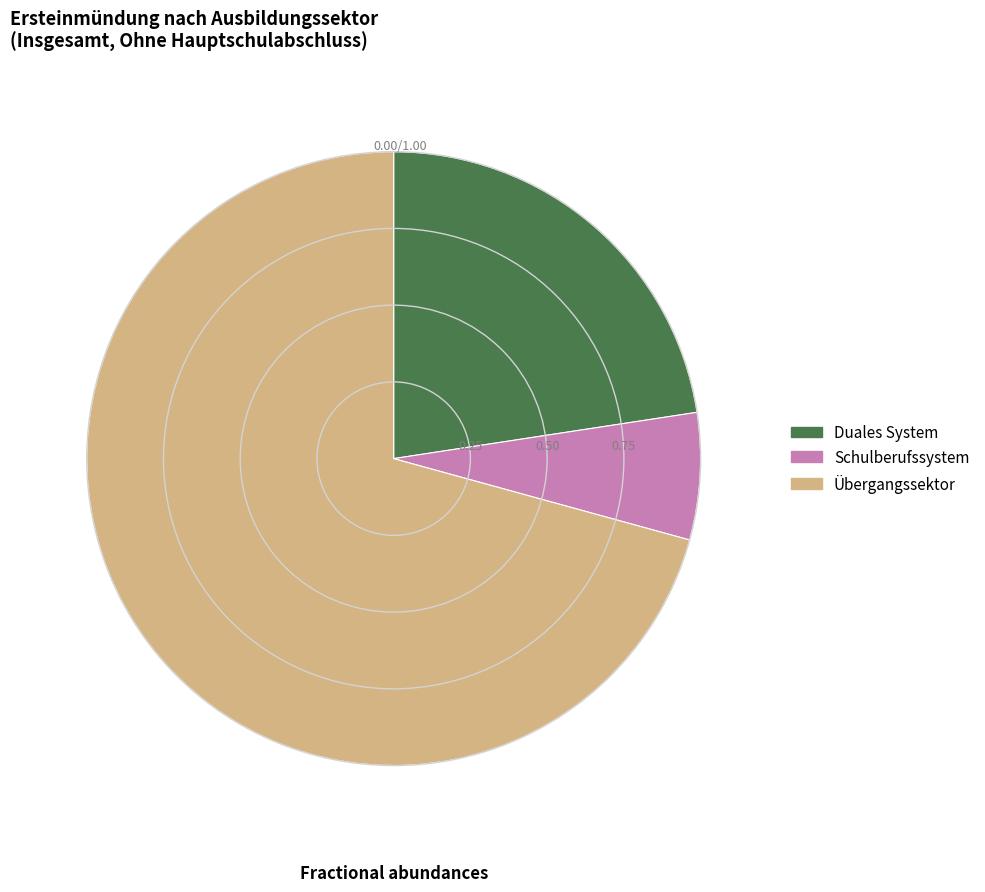

Approximately how many times larger is the value at Übergangssektor compared to Schulberufssystem?

10.6